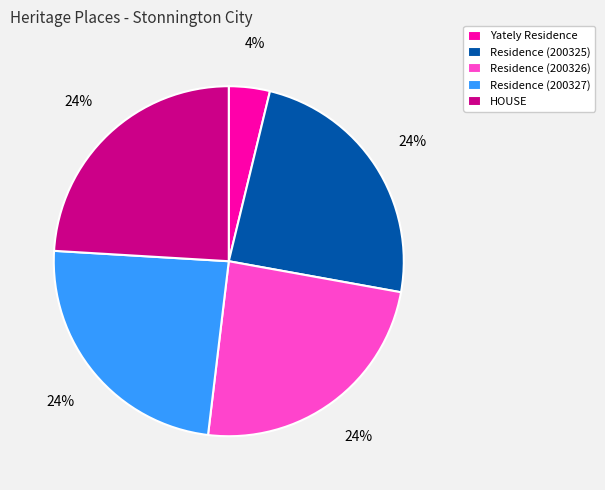

How many segments does this pie chart have?

5